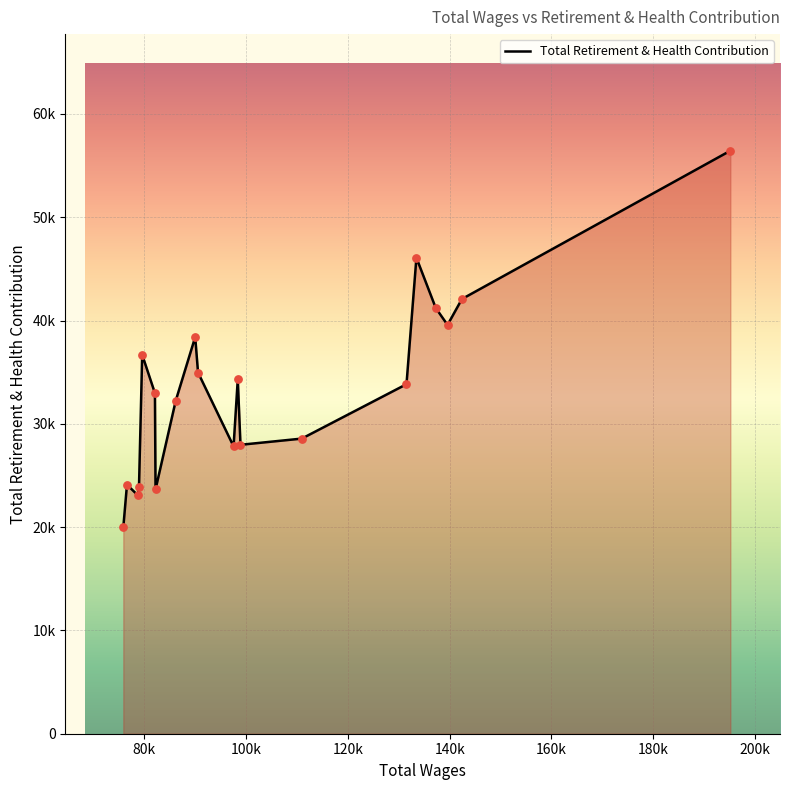

Does the chart have visible grid lines?

Yes